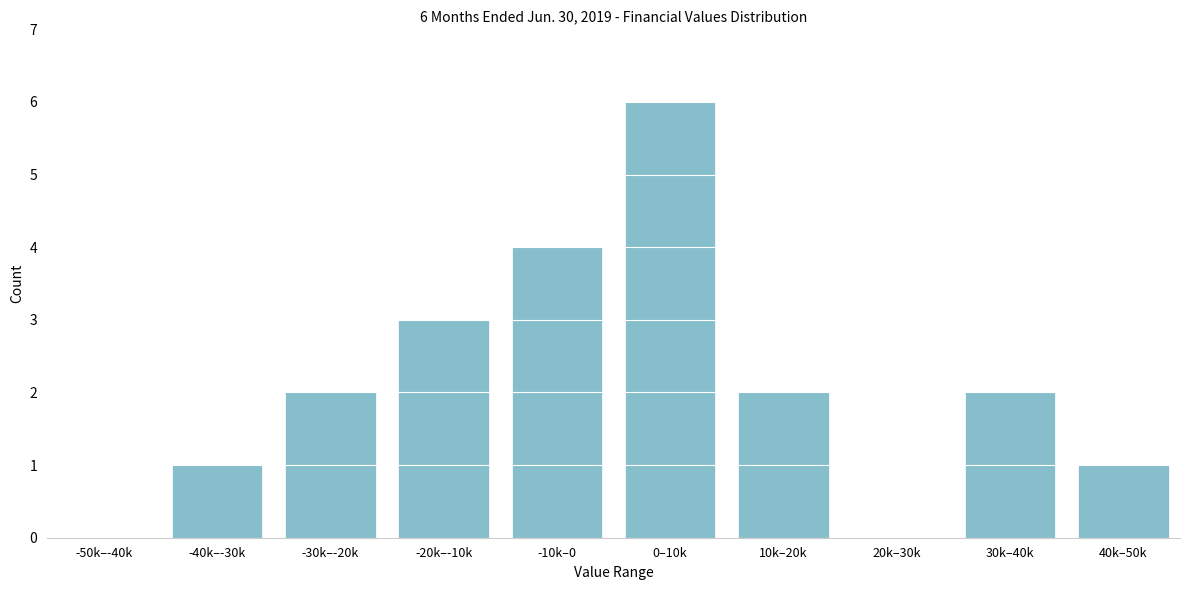

Reading right to left, list all the values displayed in this chart.

40k–50k=1	30k–40k=2	20k–30k=0	10k–20k=2	0–10k=6	-10k–0=4	-20k–-10k=3	-30k–-20k=2	-40k–-30k=1	-50k–-40k=0